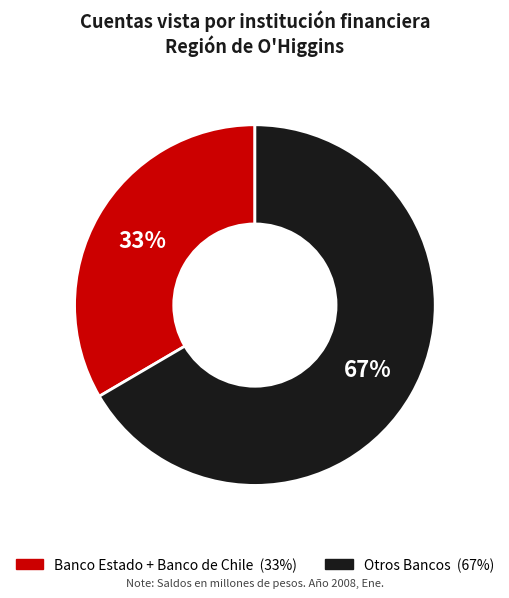

To the nearest percent, what is the average slice percentage?

50%